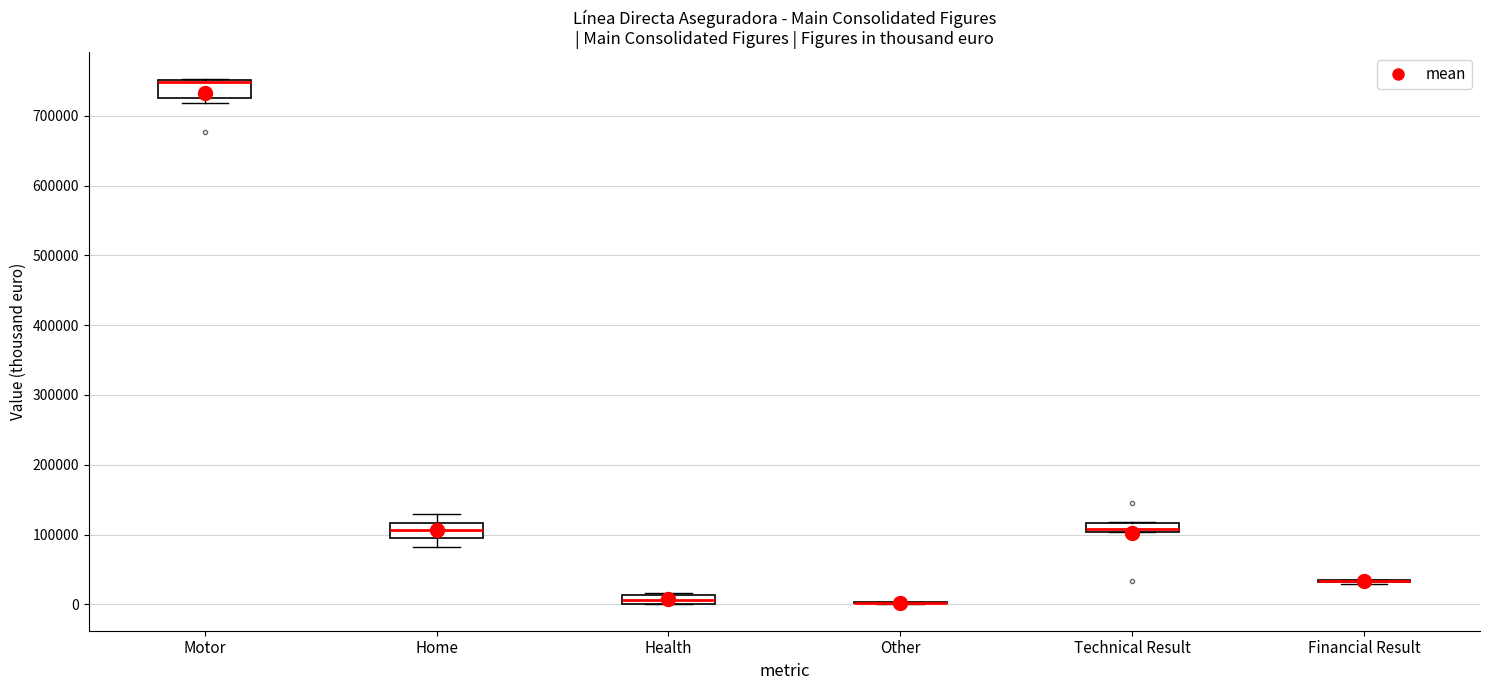

Where is the lower edge of the box for Health on the y-axis? The values are not printed on the chart, so give them approximately, as read against the axis.

0